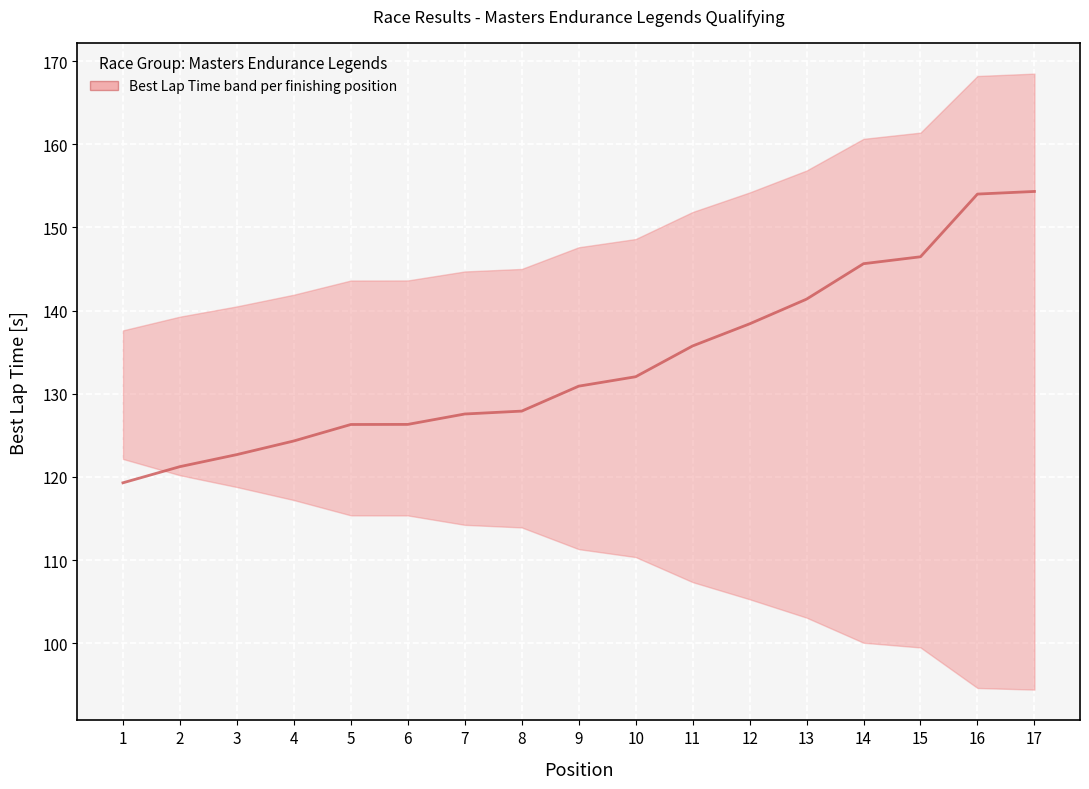

How many series are shown in this chart?

1